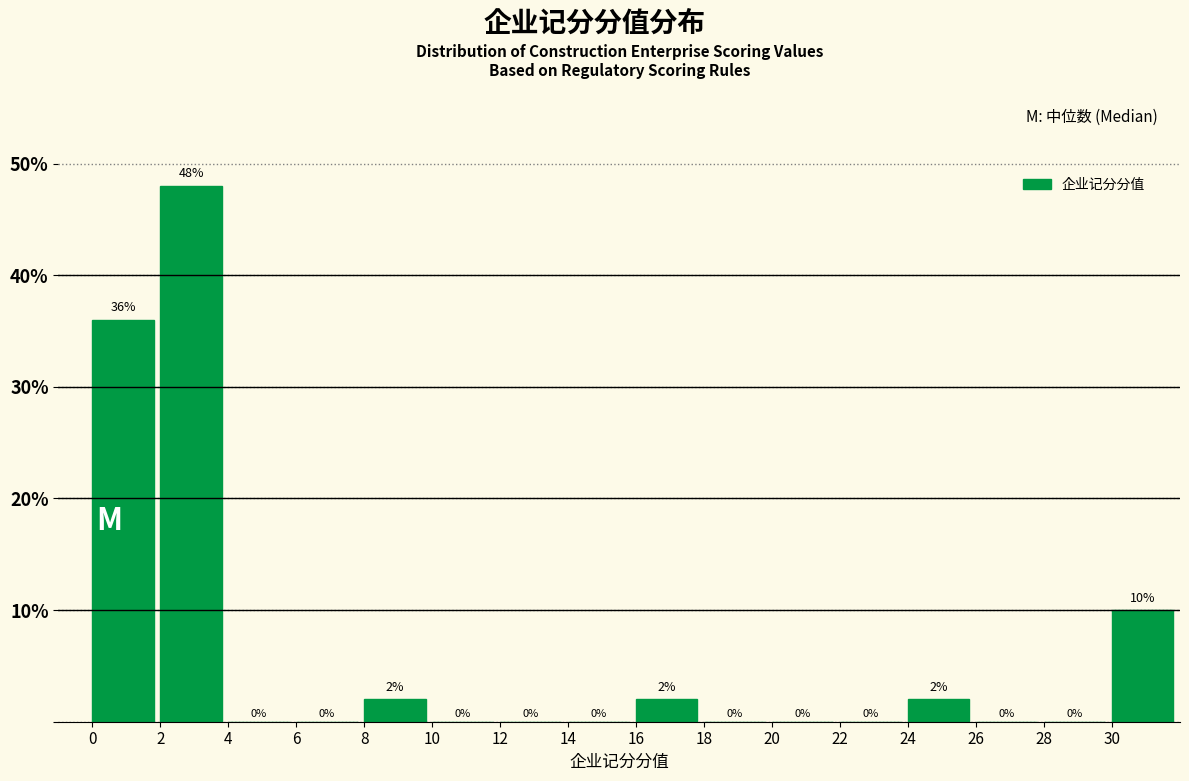

What is the height of the bar covering 8 to 10 on the x-axis?

2